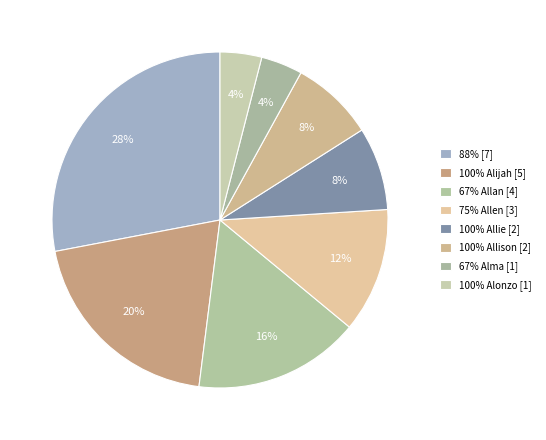

Count the number of slices in the pie.

8